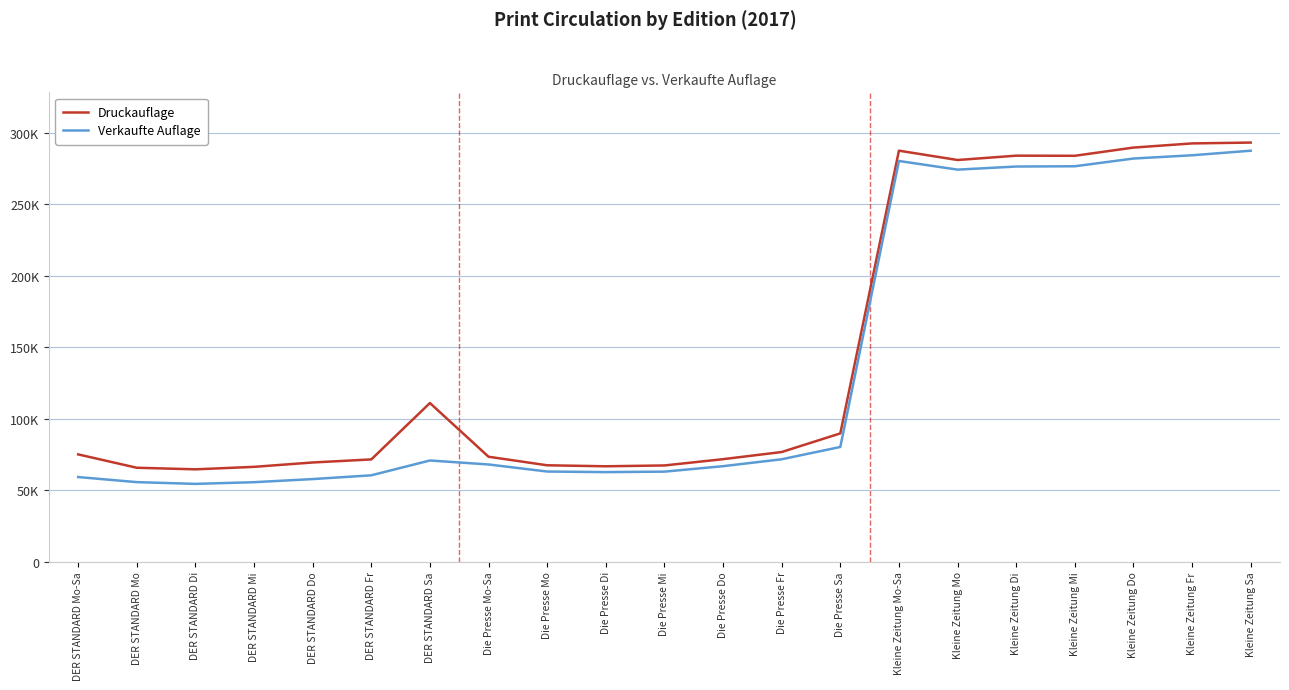

Rank the series at Kleine Zeitung Fr from highest to lowest value.

Druckauflage, Verkaufte Auflage